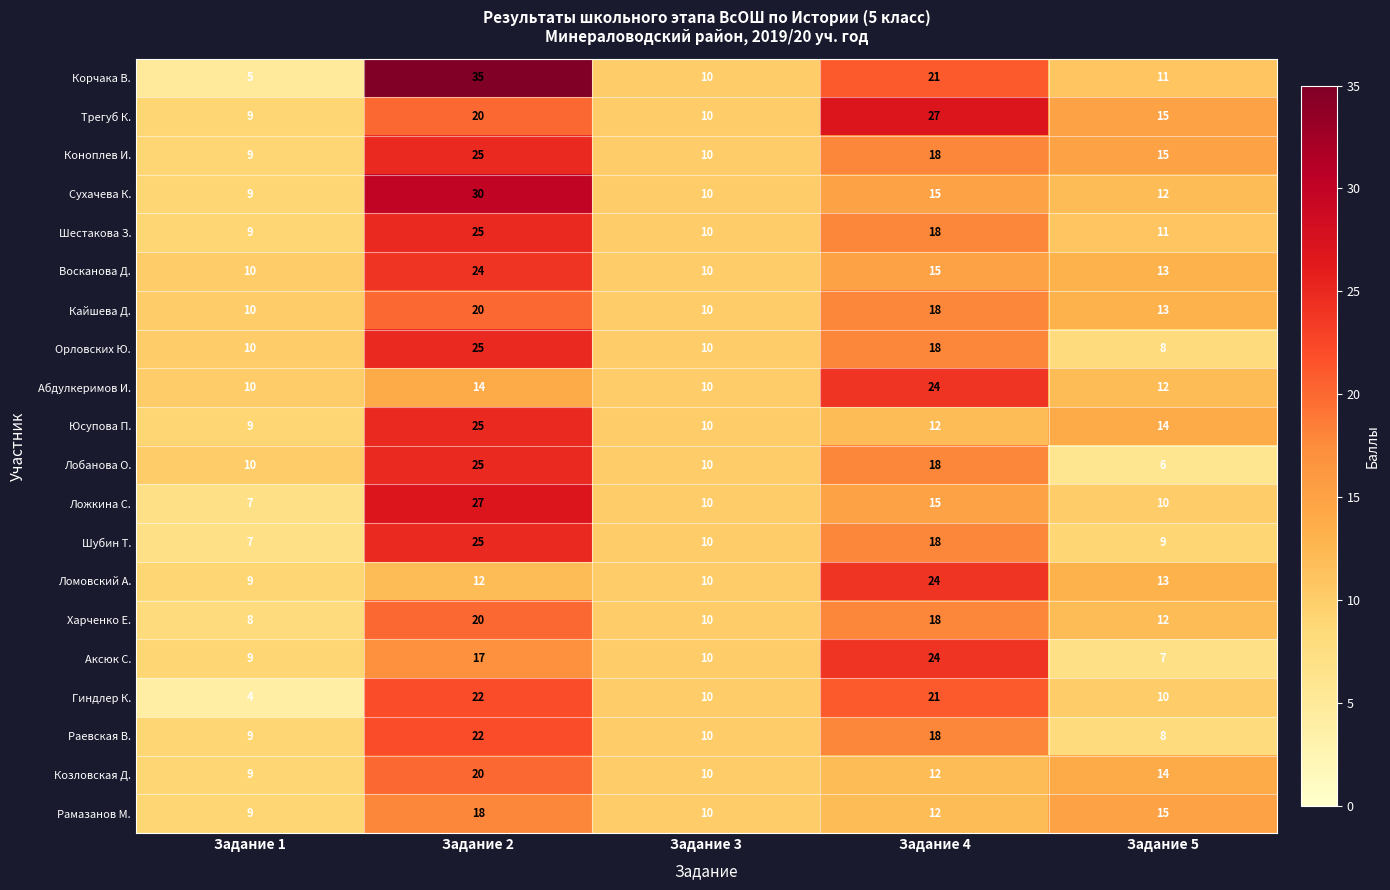

What is the sum of the Харченко Е. values at Задание 4 and Задание 1?

26